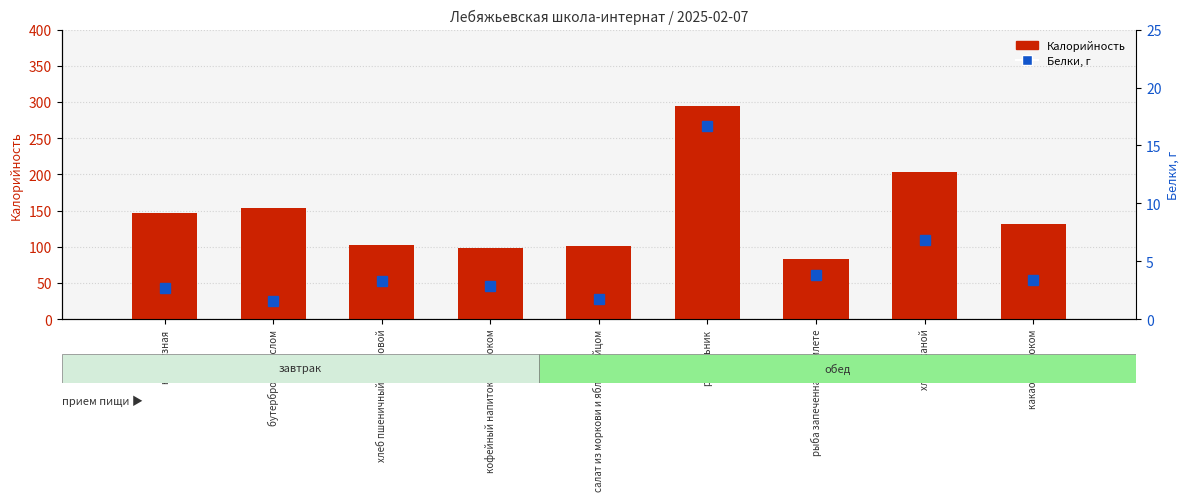

What is the sum of all Калорийность values?

1316.7